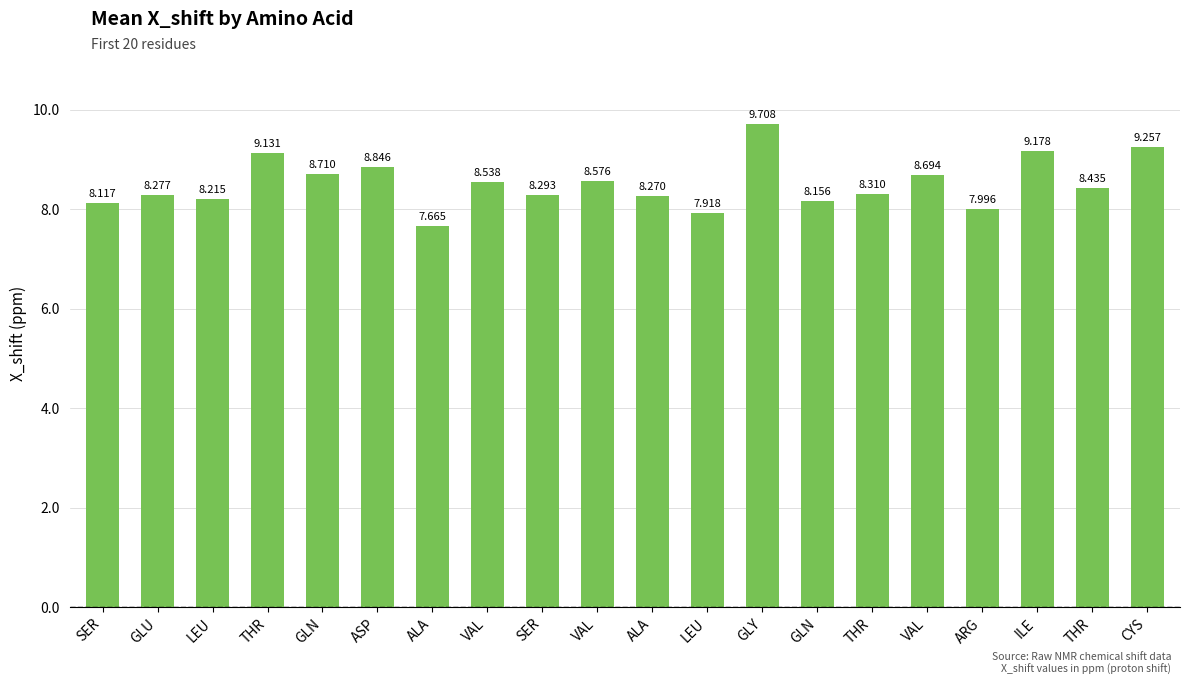

How many data points are less than 8?

3